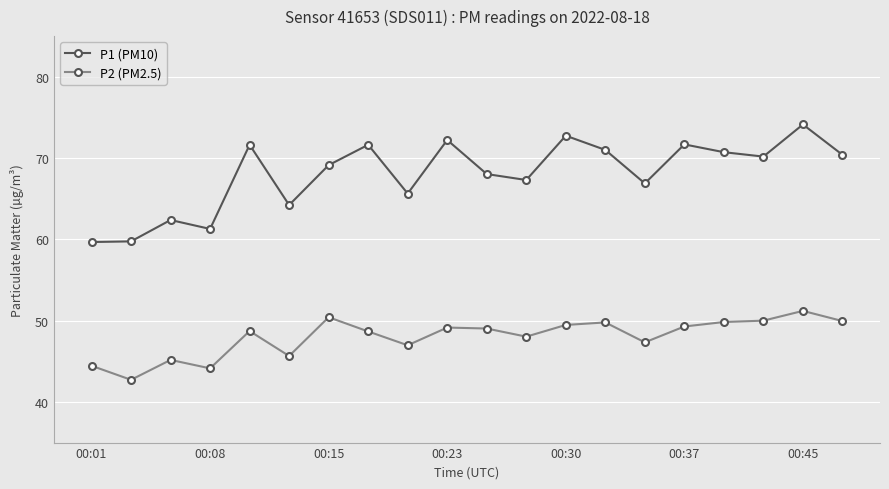

Rank the series by their average value, from lowest to highest.

P2 (PM2.5), P1 (PM10)